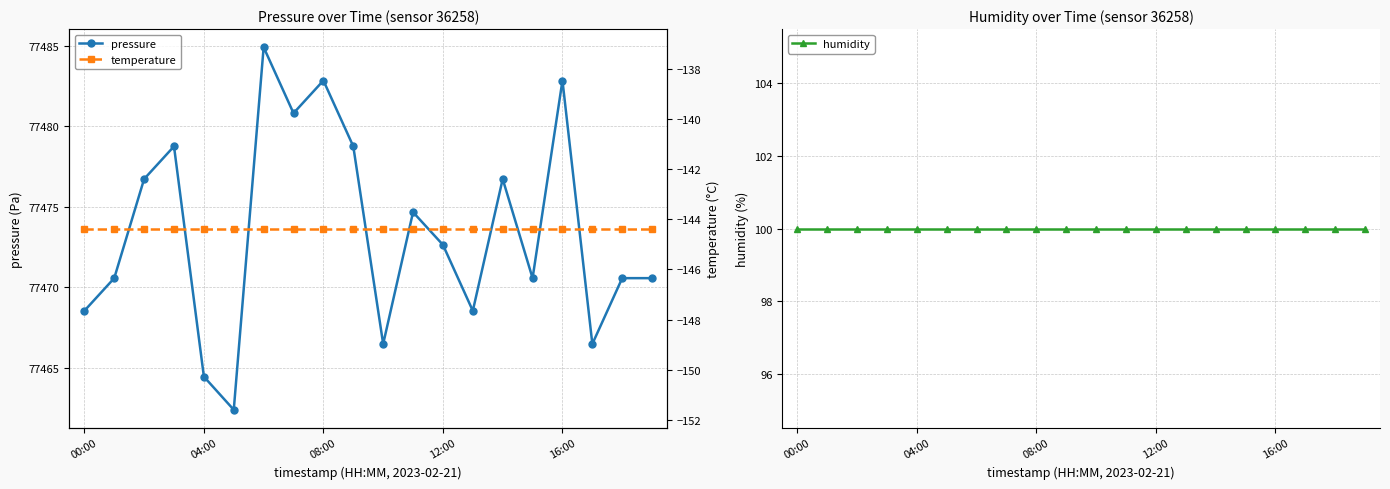

True or false: pressure has a value of 77482.8 at 08:00.

True